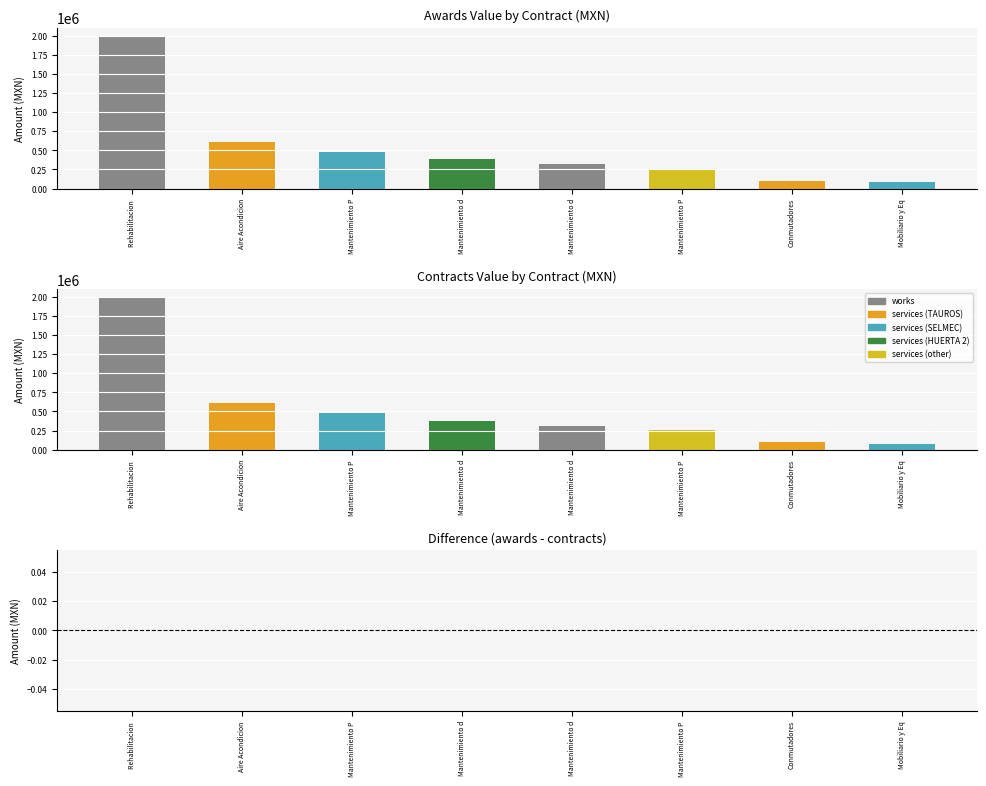

Reading left to right, what are all the values shown in this chart?

awards.value.amount: Rehabilitacion de Inmuebles=2002490.8	Aire Acondicionado y Camaras=606958.7	Mantenimiento Preventivo (TAUROS)=478260.9	Mantenimiento de Maquinaria=380372.5	Mantenimiento de Inmuebles=316289.1	Mantenimiento Preventivo (HUERTA)=256521.7	Conmutadores=97200.0	Mobiliario y Equipo de Oficina=80260.0
contracts.value.amount: Rehabilitacion de Inmuebles=2002490.8	Aire Acondicionado y Camaras=606958.7	Mantenimiento Preventivo (TAUROS)=478260.9	Mantenimiento de Maquinaria=380372.5	Mantenimiento de Inmuebles=316289.1	Mantenimiento Preventivo (HUERTA)=256521.7	Conmutadores=97200.0	Mobiliario y Equipo de Oficina=80260.0